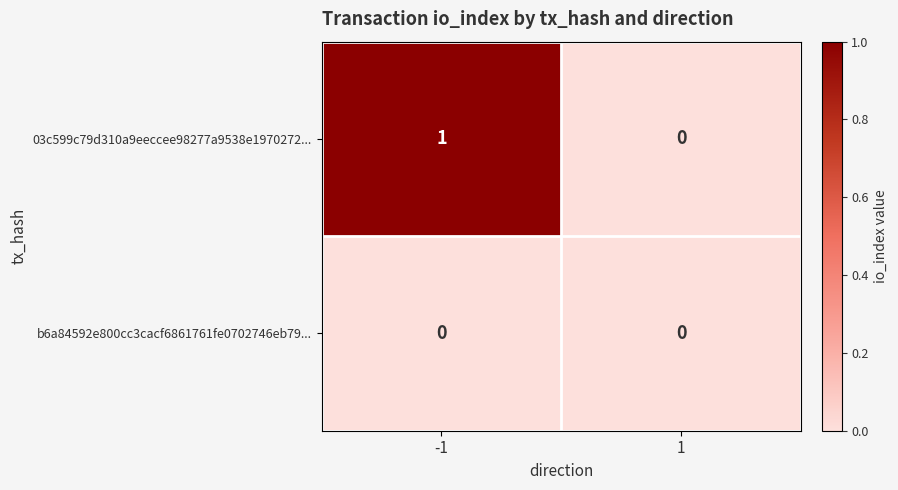

Reading left to right, what are all the values shown in this chart?

03c599c79d310a9eeccee98277a9538e1970272...: 1	0
b6a84592e800cc3cacf6861761fe0702746eb79...: 0	0